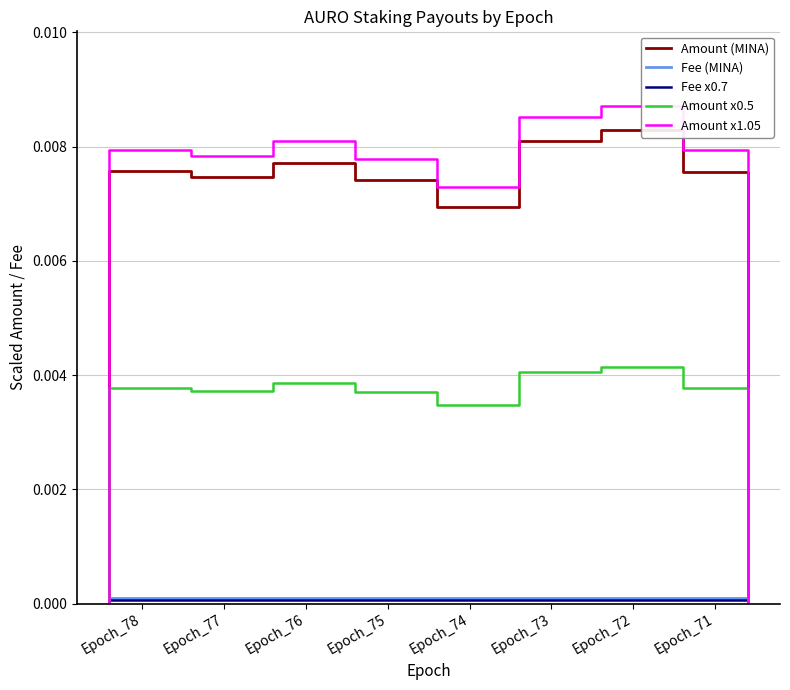

Rank the series at Epoch_77 from lowest to highest value.

Fee x0.7, Fee (MINA), Amount x0.5, Amount (MINA), Amount x1.05